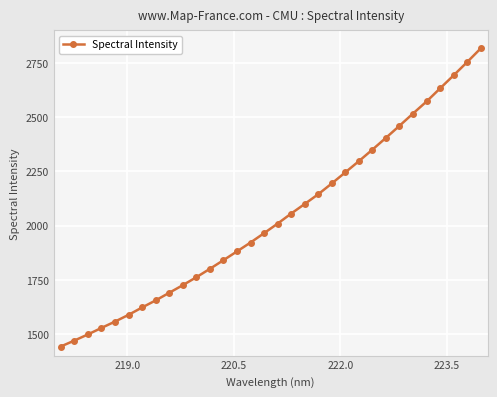

What is the value of the 28th point from the left?

2572.0